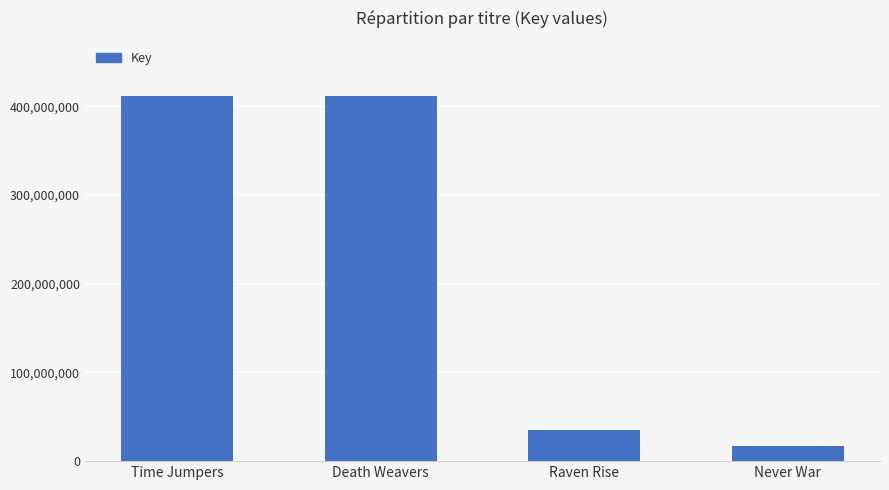

How many series are shown in this chart?

1